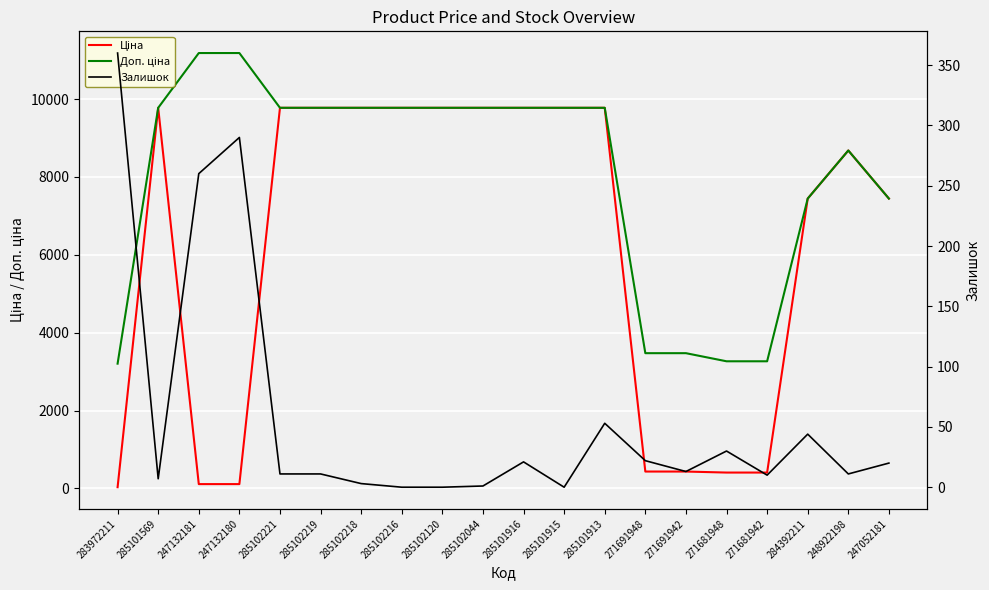

The Ціна series shows 195.1 at 271681948. True or false?

False